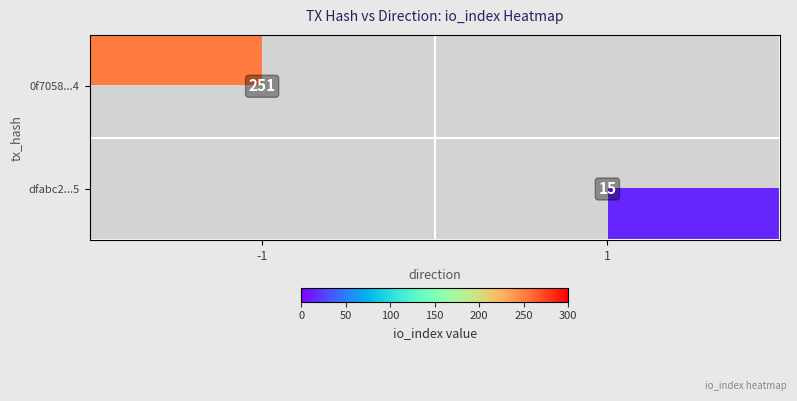

Is it true that dfabc2...5 equals 26 at 1?

False